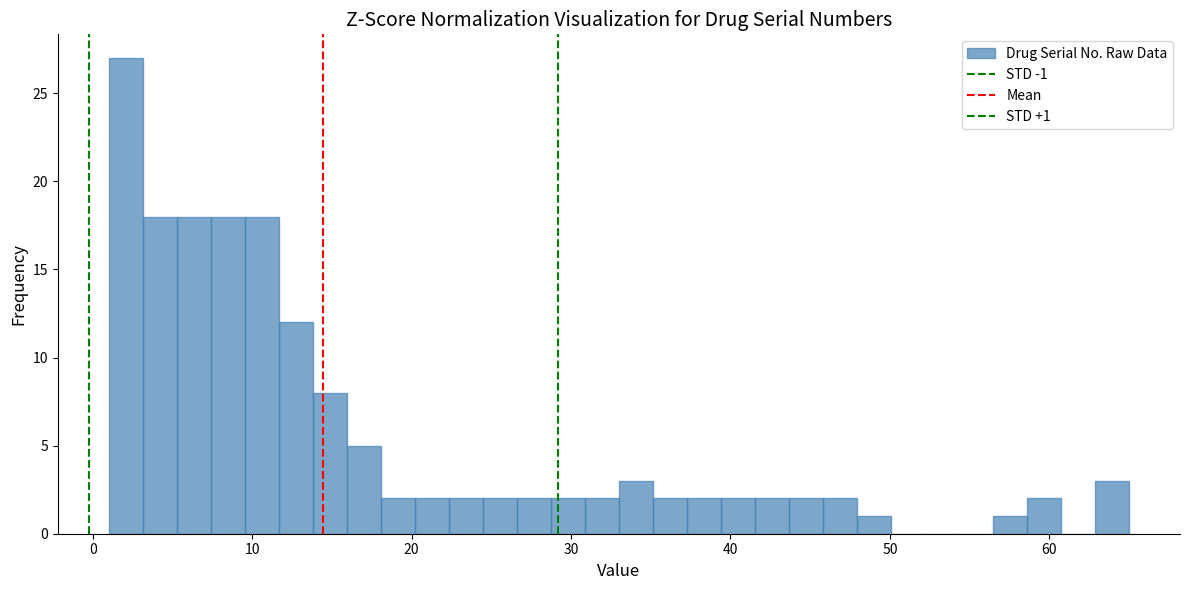

Around what value on the x-axis is the tallest bar? Give the approximate position of its centre, as read against the axis.

2